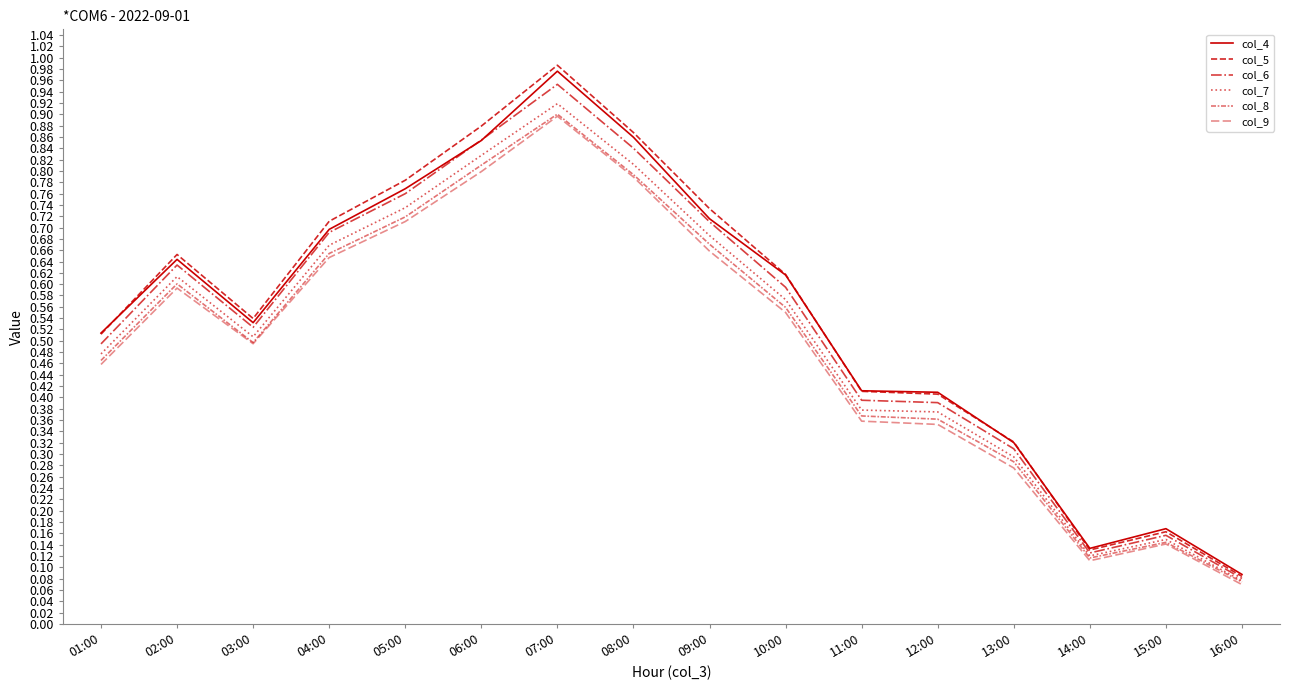

What is the label of the 11th point from the left?

11:00